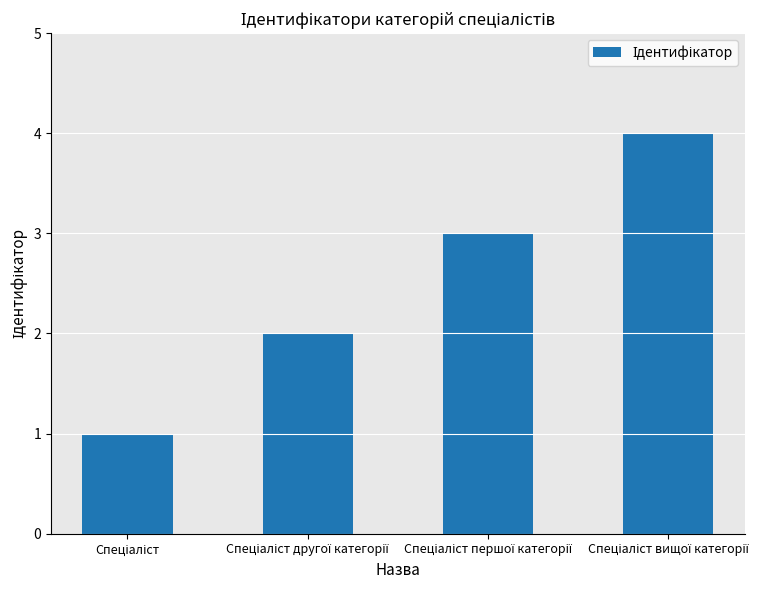

What is the maximum value shown in the chart?

4